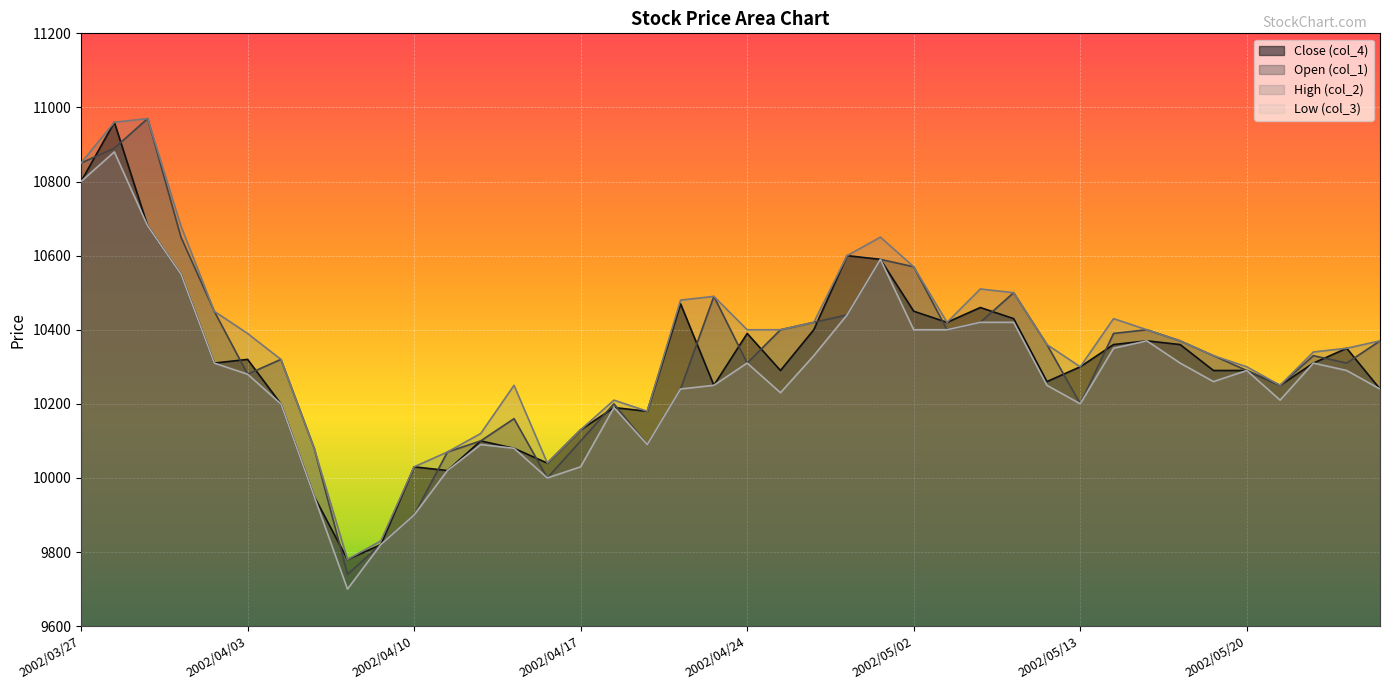

What is the average value of the col_3 series?

10267